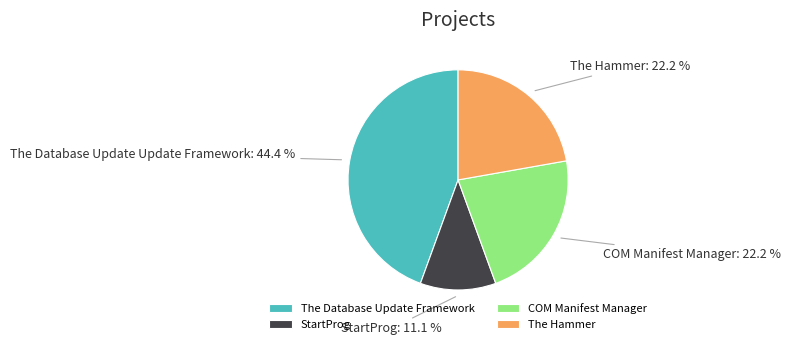

What is the ratio of the value at COM Manifest Manager to the value at The Hammer?

1.0